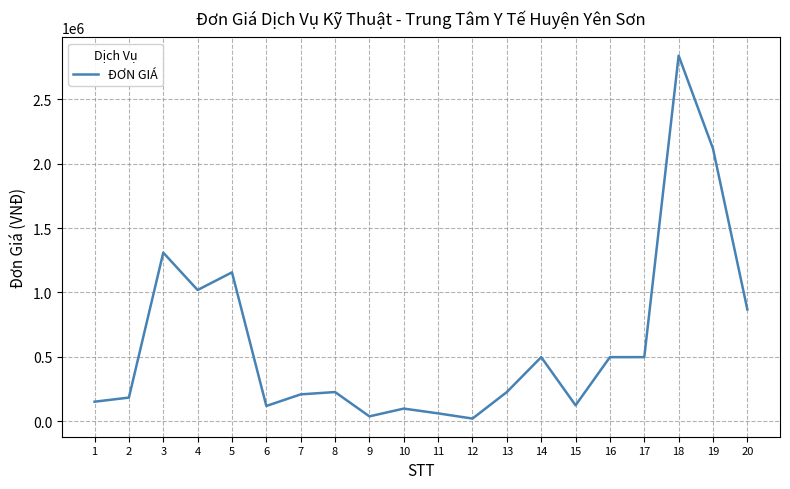

The chart shows a value of 498000 at 14. True or false?

True